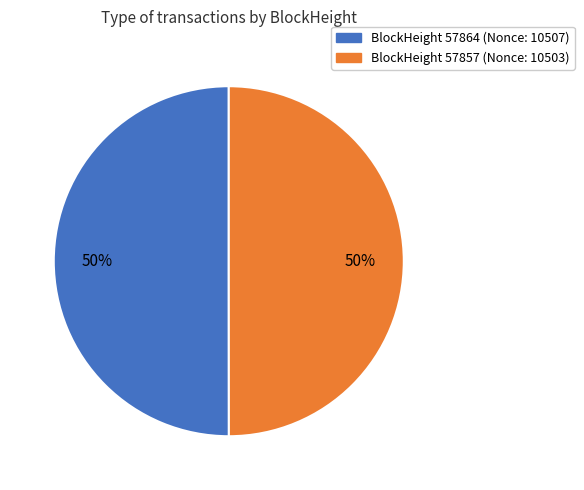

To the nearest percent, what is the average slice percentage?

50%